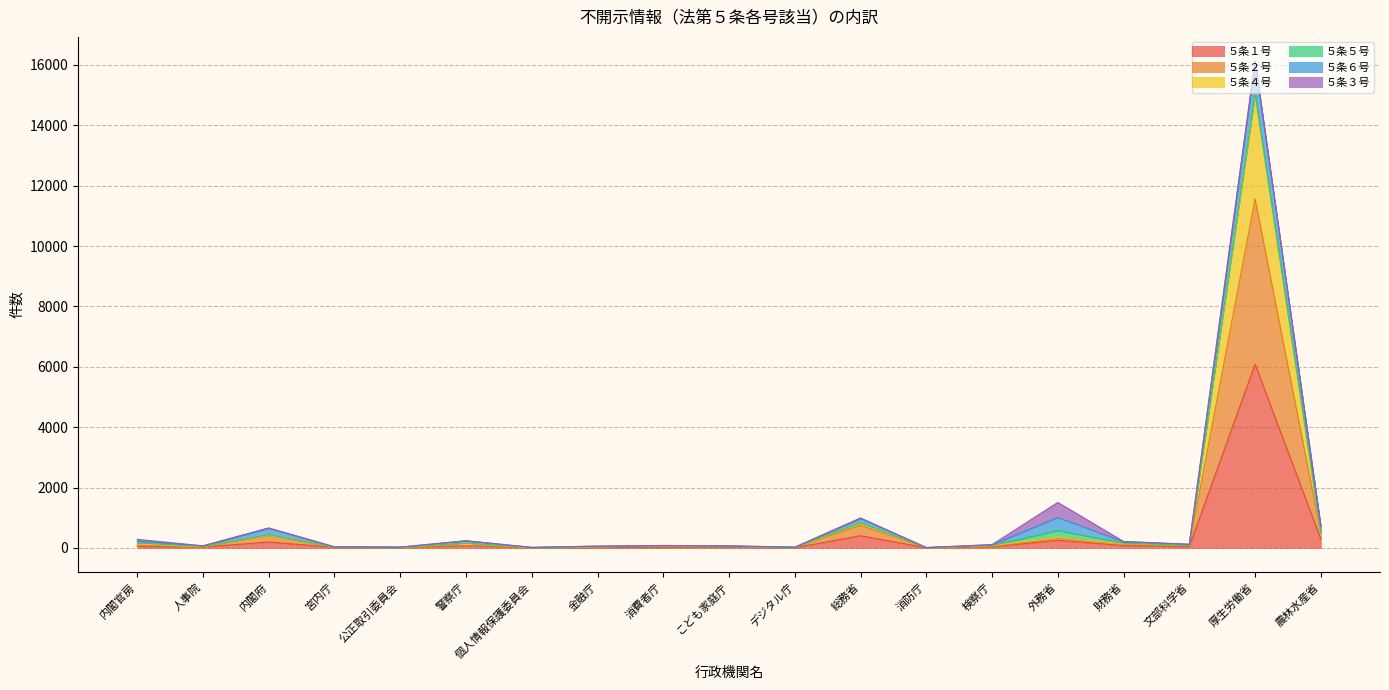

At which category is the sum across all series the highest?

厚生労働省